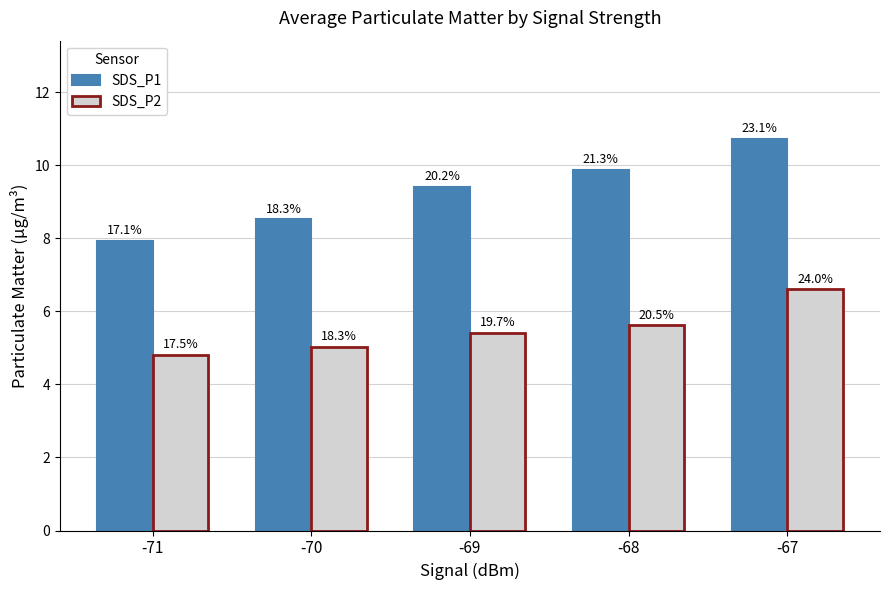

At which label does SDS_P1 first exceed 9?

-69